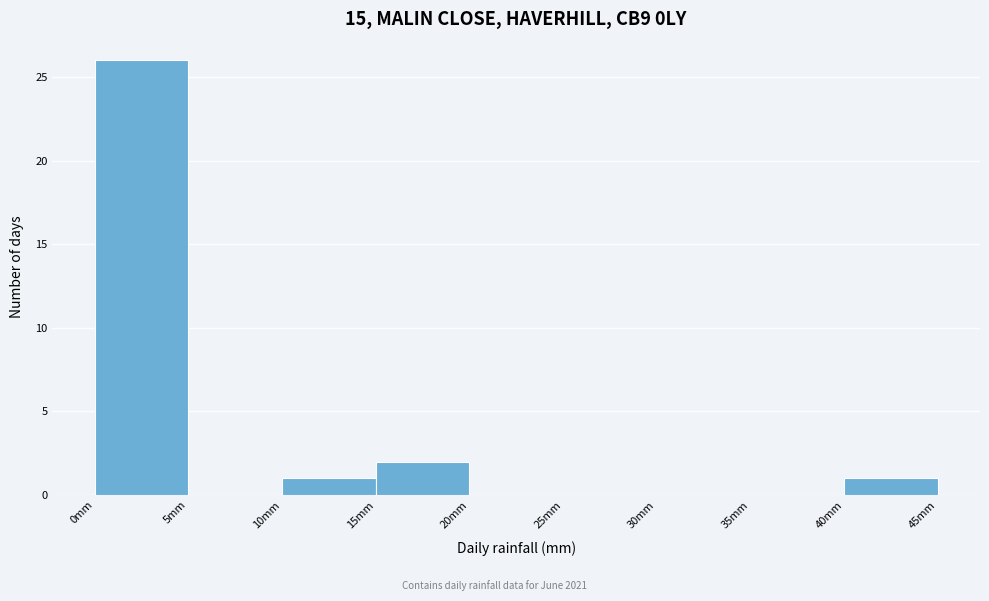

Which range on the x-axis has the tallest bar?

0 to 5